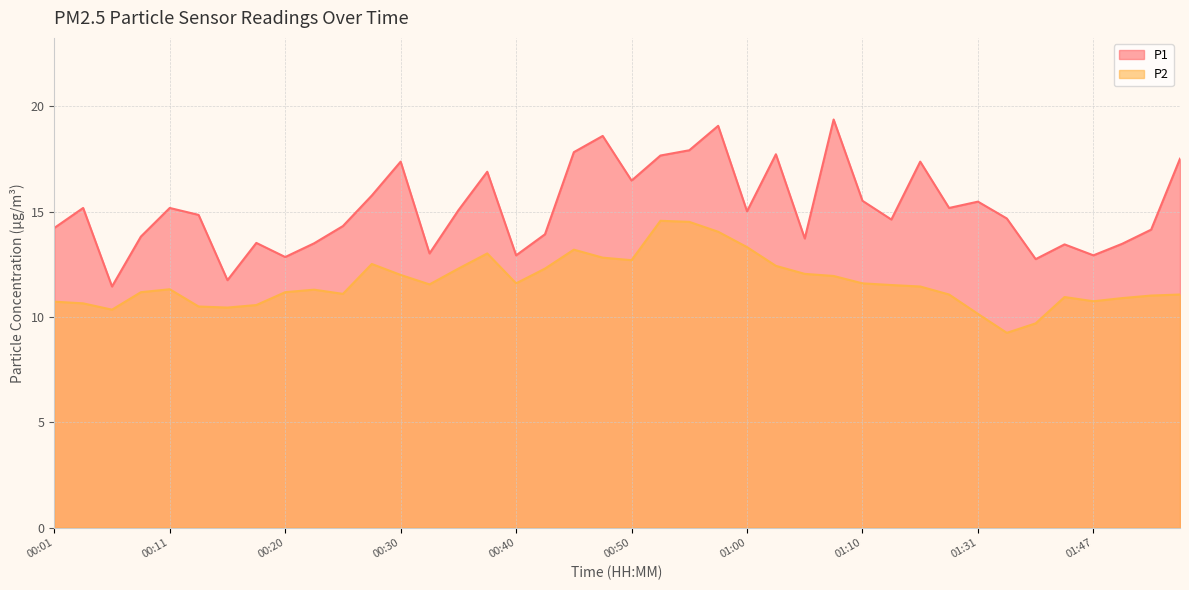

Reading left to right, what are all the values shown in this chart?

P1: 00:01=14.2	00:03=15.2	00:06=11.4	00:08=13.8	00:11=15.2	00:13=14.8	00:16=11.8	00:18=13.5	00:20=12.8	00:23=13.5	00:25=14.3	00:28=15.8	00:30=17.4	00:33=13.0	00:35=15.1	00:38=16.9	00:40=12.9	00:43=13.9	00:45=17.8	00:47=18.6	00:50=16.5	00:52=17.7	00:55=17.9	00:57=19.1	01:00=15.0	01:02=17.7	01:05=13.7	01:07=19.4	01:10=15.5	01:12=14.6	01:15=17.4	01:20=15.2	01:31=15.5	01:39=14.7	01:42=12.8	01:44=13.4	01:47=12.9	01:49=13.5	01:52=14.2	01:54=17.5
P2: 00:01=10.7	00:03=10.7	00:06=10.3	00:08=11.2	00:11=11.3	00:13=10.5	00:16=10.4	00:18=10.6	00:20=11.2	00:23=11.3	00:25=11.1	00:28=12.5	00:30=12.0	00:33=11.6	00:35=12.3	00:38=13.0	00:40=11.6	00:43=12.3	00:45=13.2	00:47=12.8	00:50=12.7	00:52=14.6	00:55=14.5	00:57=14.1	01:00=13.3	01:02=12.4	01:05=12.1	01:07=11.9	01:10=11.6	01:12=11.5	01:15=11.4	01:20=11.1	01:31=10.2	01:39=9.2	01:42=9.7	01:44=10.9	01:47=10.8	01:49=10.9	01:52=11.0	01:54=11.1